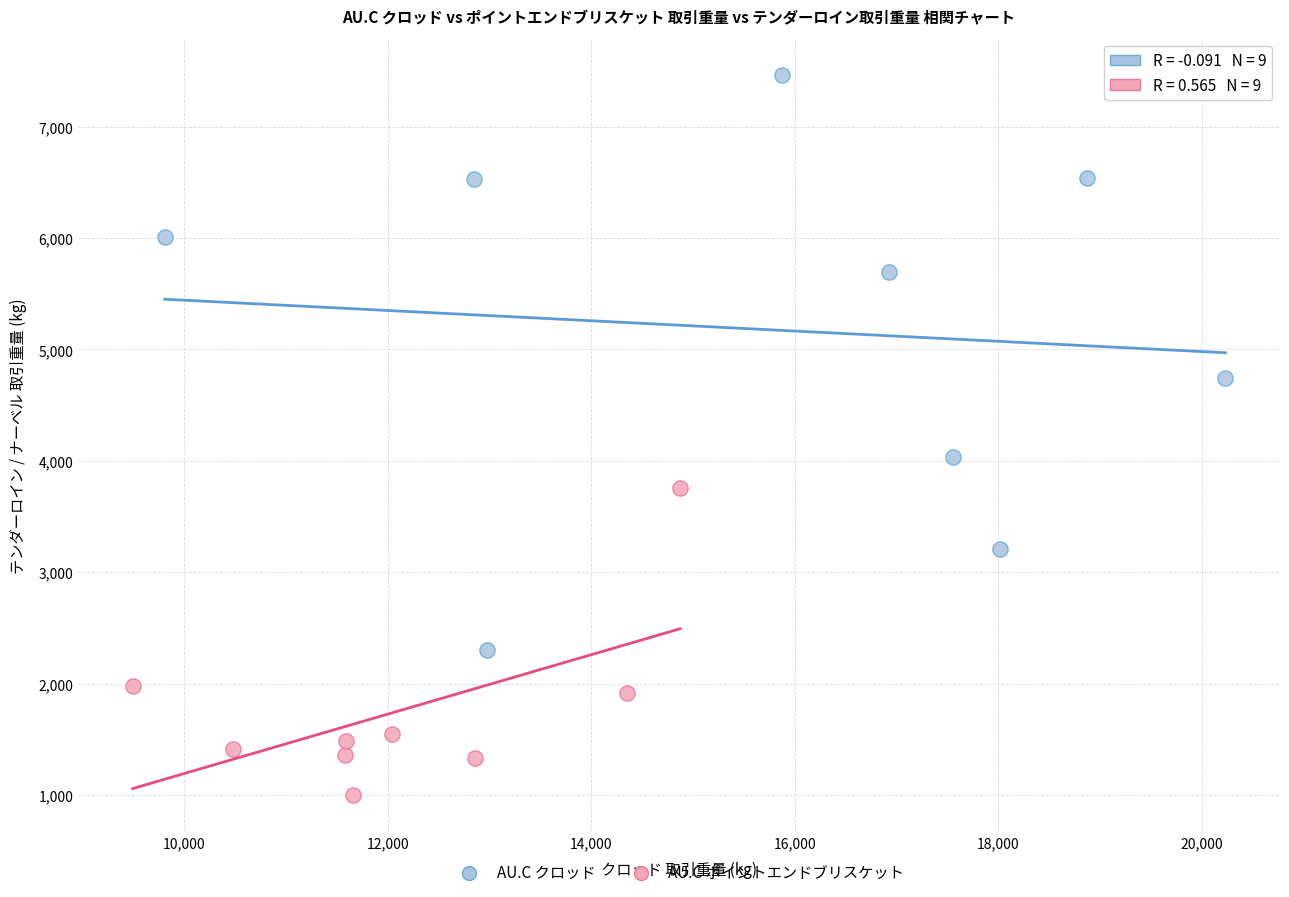

Which series reaches the maximum Y coordinate?

AU.C クロッド